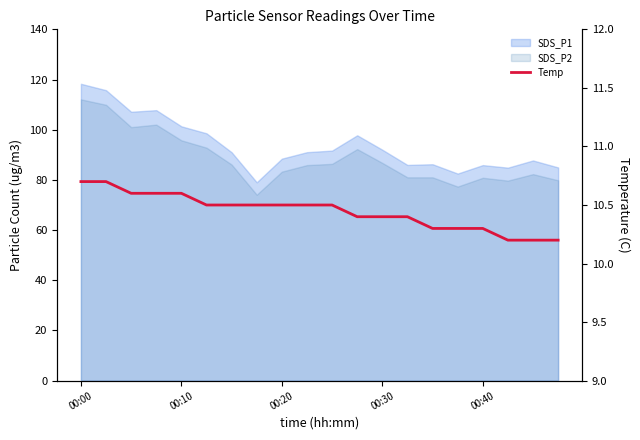

How many values are between 10 and 11?

20